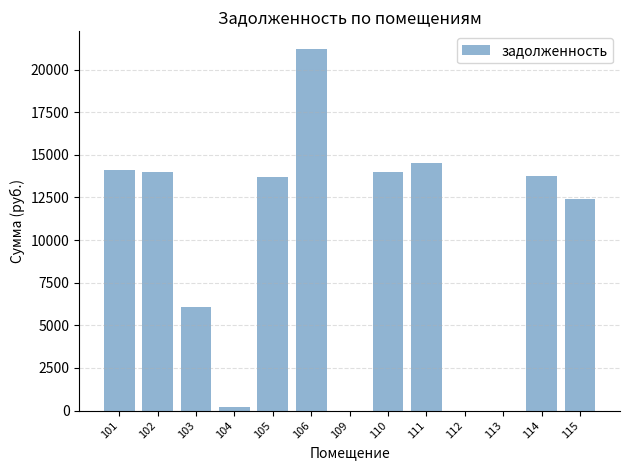

Are the bars grouped side by side (vs. stacked)?

No